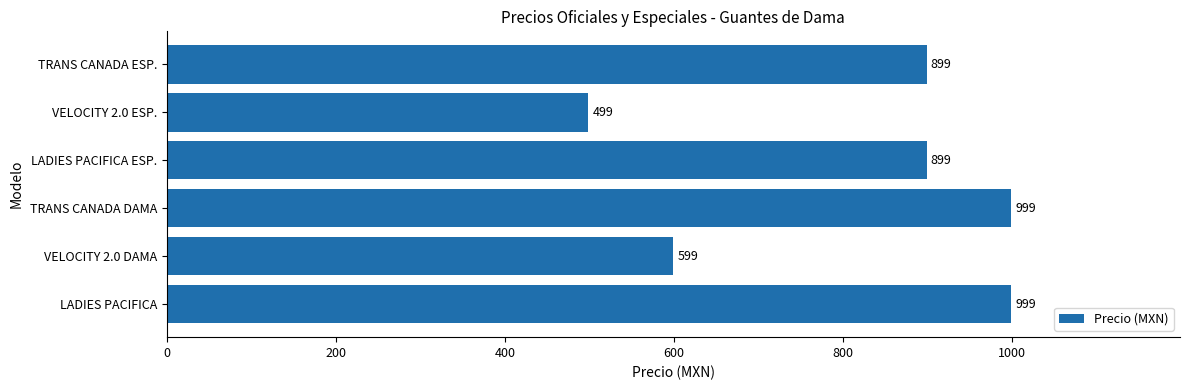

Reading top to bottom, what are all the values shown in this chart?

TRANS CANADA ESP.=899	VELOCITY 2.0 ESP.=499	LADIES PACIFICA ESP.=899	TRANS CANADA DAMA=999	VELOCITY 2.0 DAMA=599	LADIES PACIFICA=999